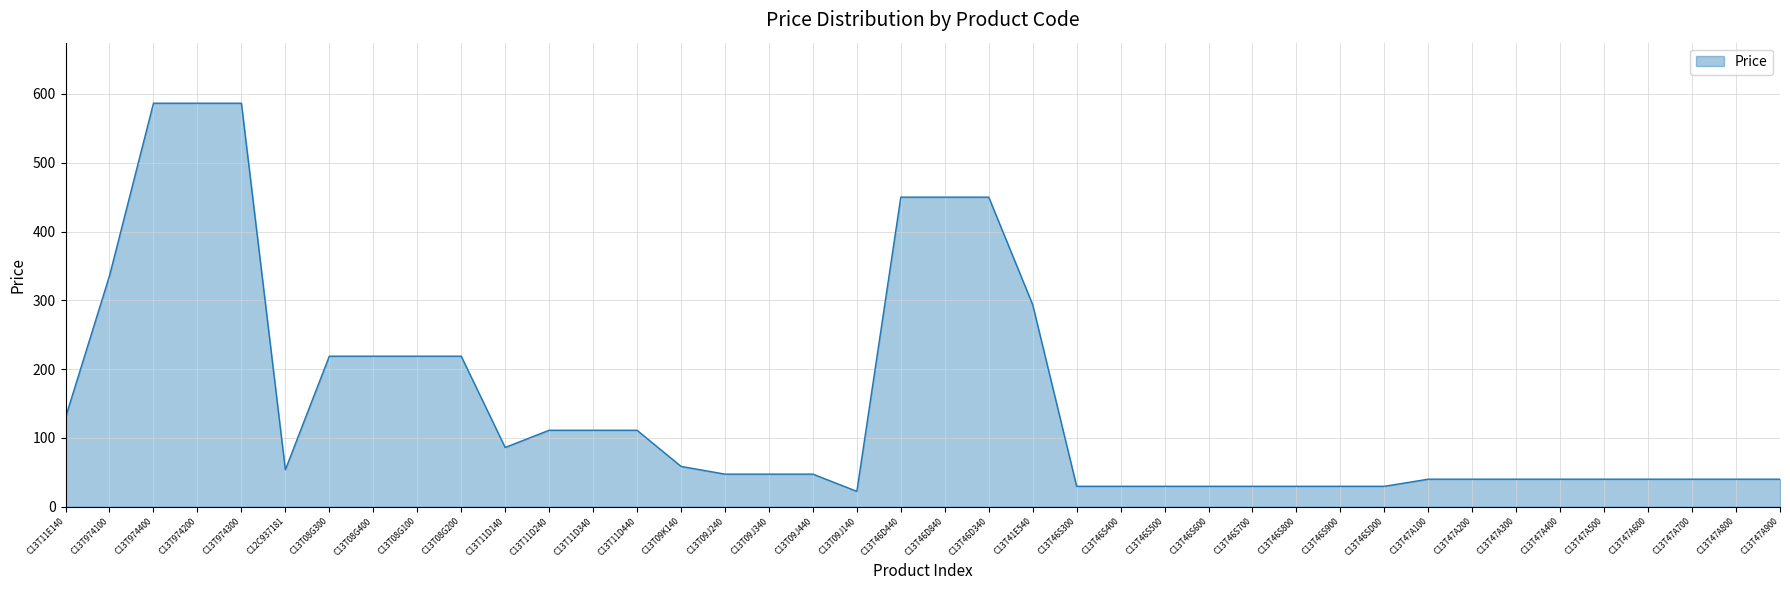

Approximately how many times larger is the value at C13T46S500 compared to C13T47A900?

0.7